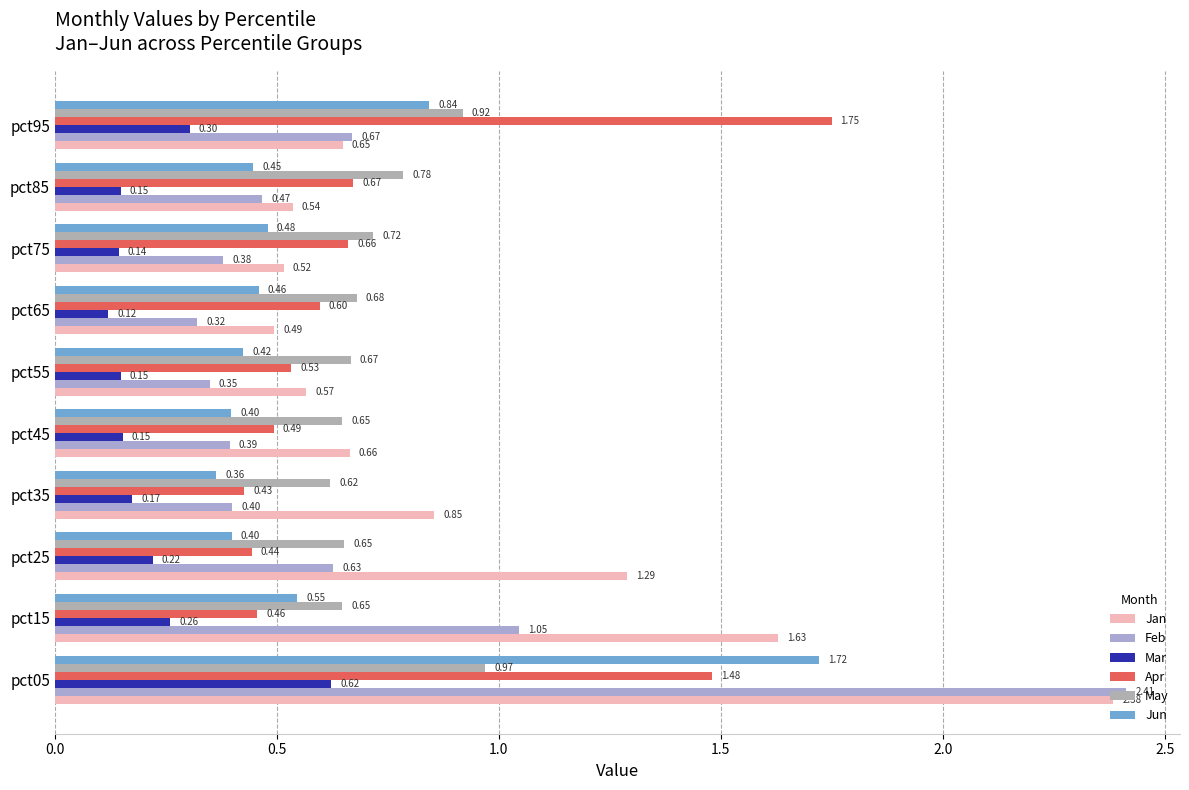

How many categories are shown in the chart?

10